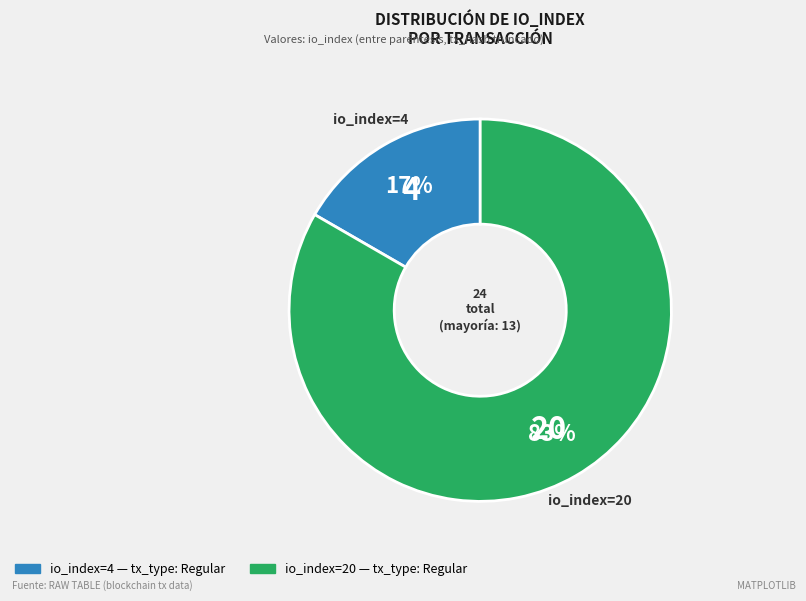

The io_index=4 slice represents 5% of the pie. True or false?

False